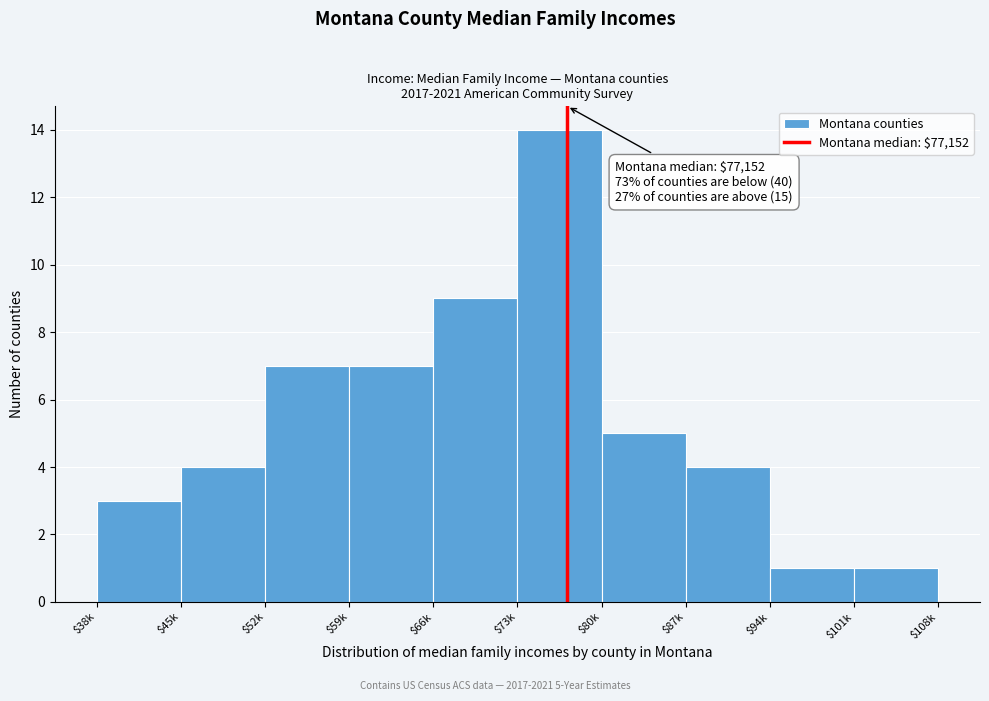

Reading right to left, transcribe all the data shown in this chart.

1	1	4	5	14	9	7	7	4	3